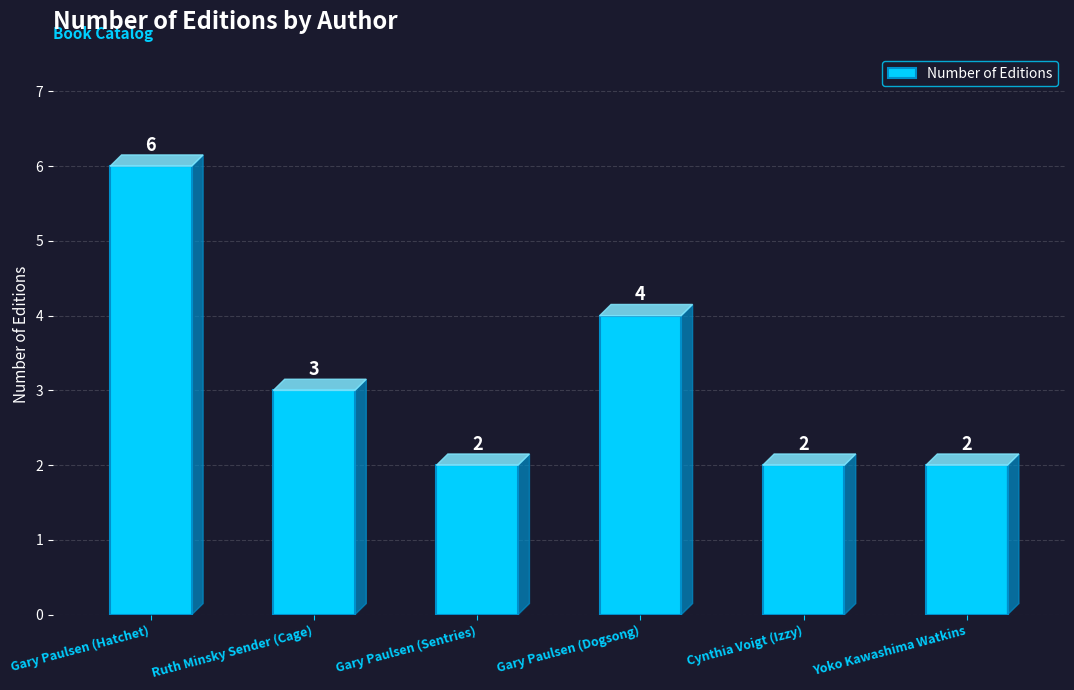

True or false: the data shows 6 at Gary Paulsen (Hatchet).

True